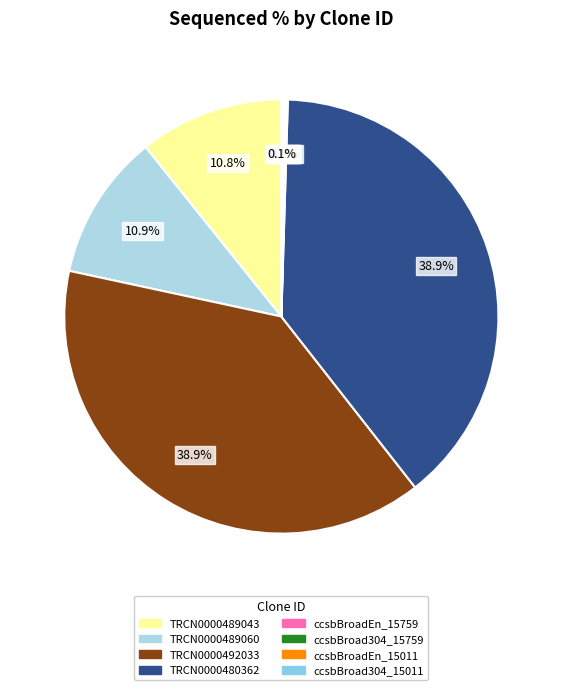

Does any single category account for the majority?

No